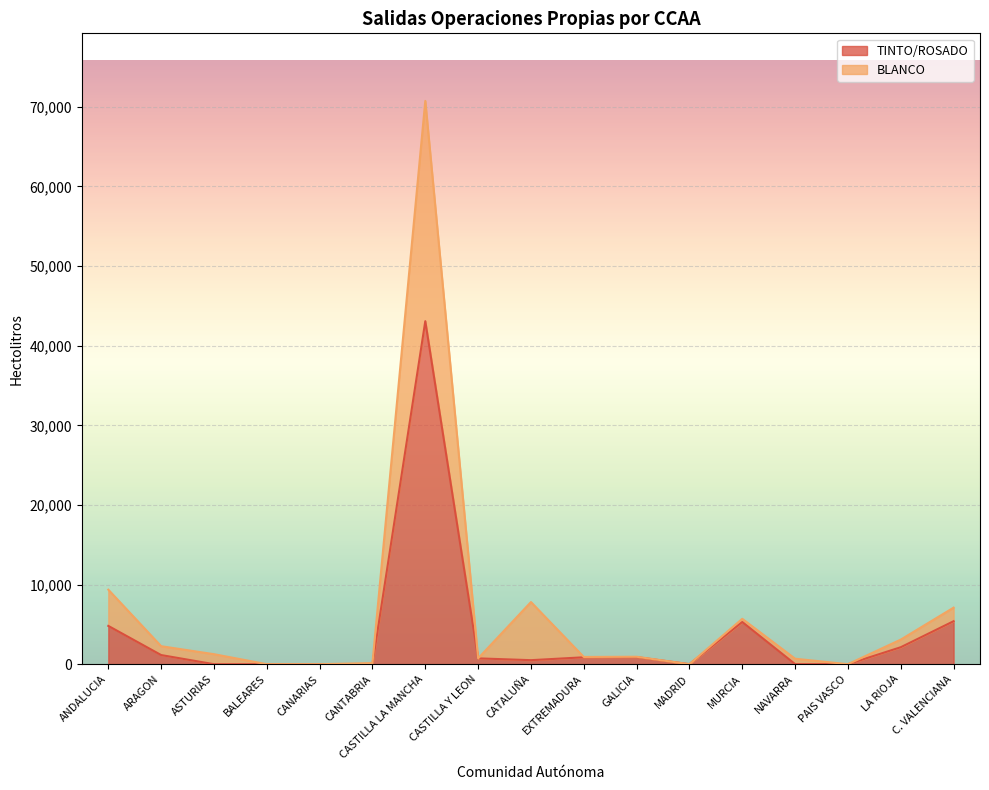

How many interior local peaks does the BLANCO series have?

4